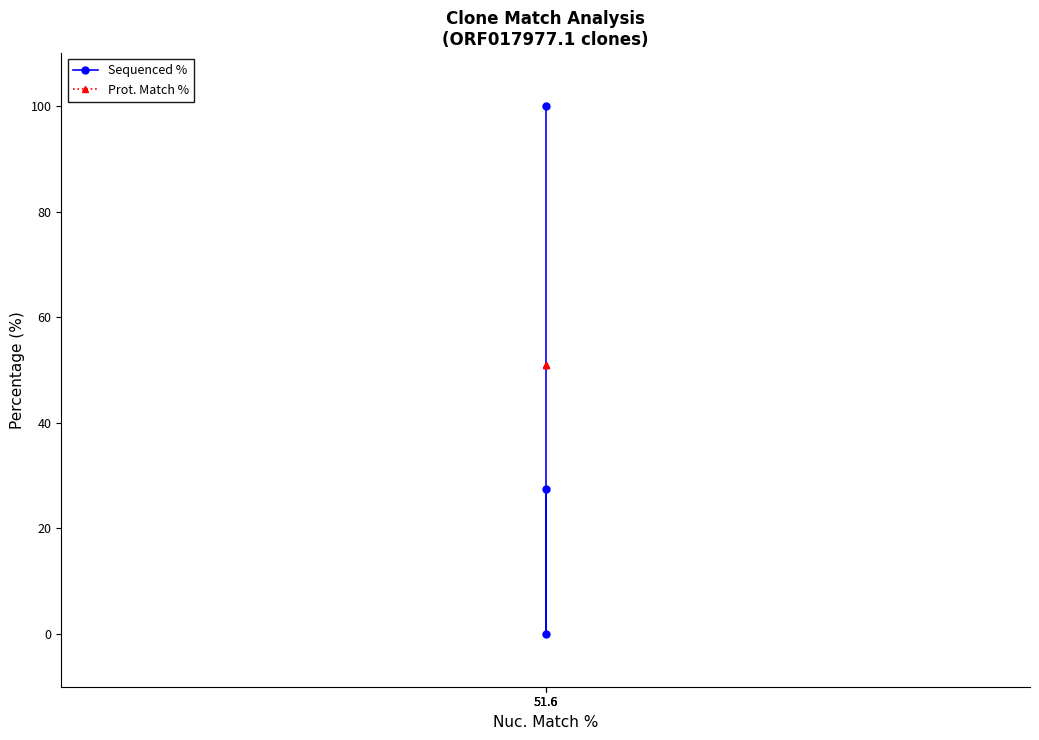

The value of Prot. Match % at 51.6 is 14.7. True or false?

False